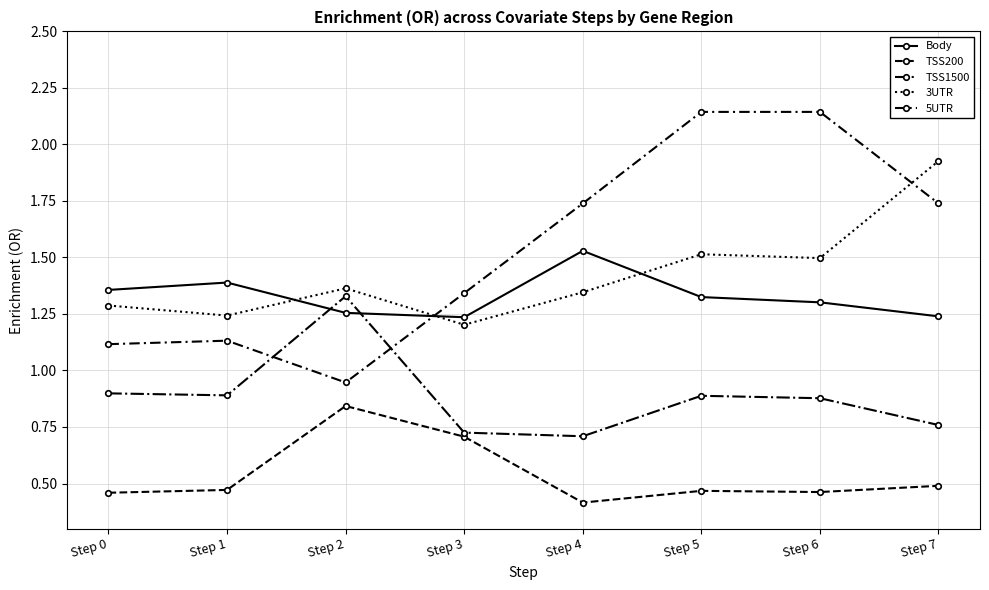

True or false: Body and TSS1500 intersect in this chart.

True